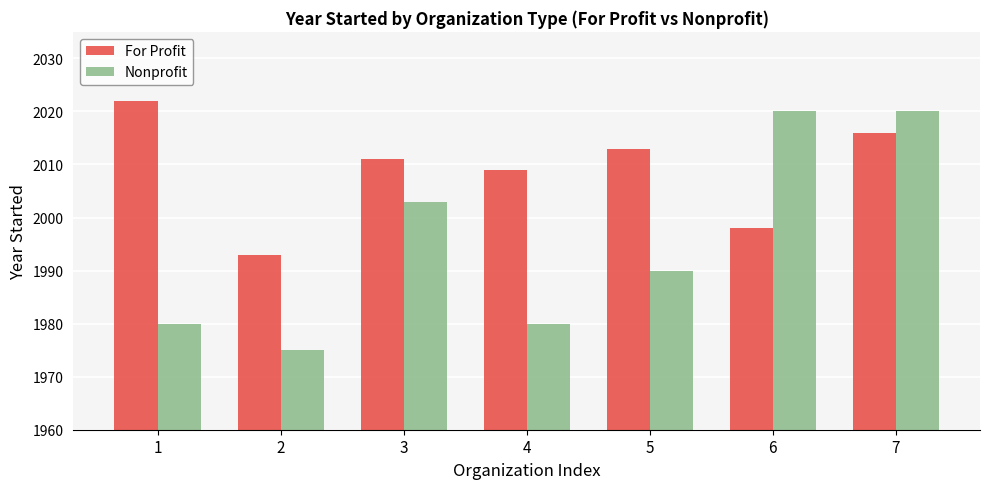

Between 2 and 5, which series saw the biggest shift?

For Profit